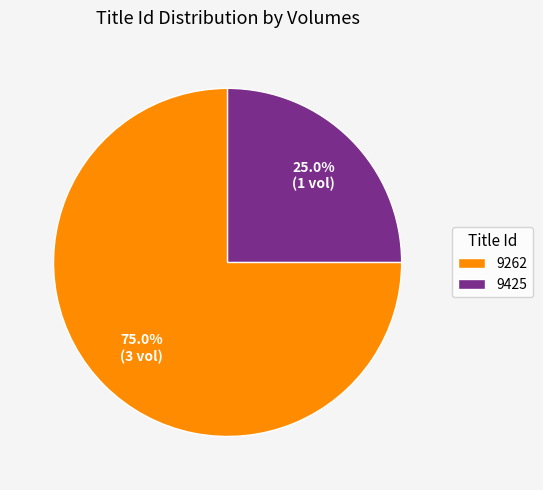

Which slice is the smallest?

9425